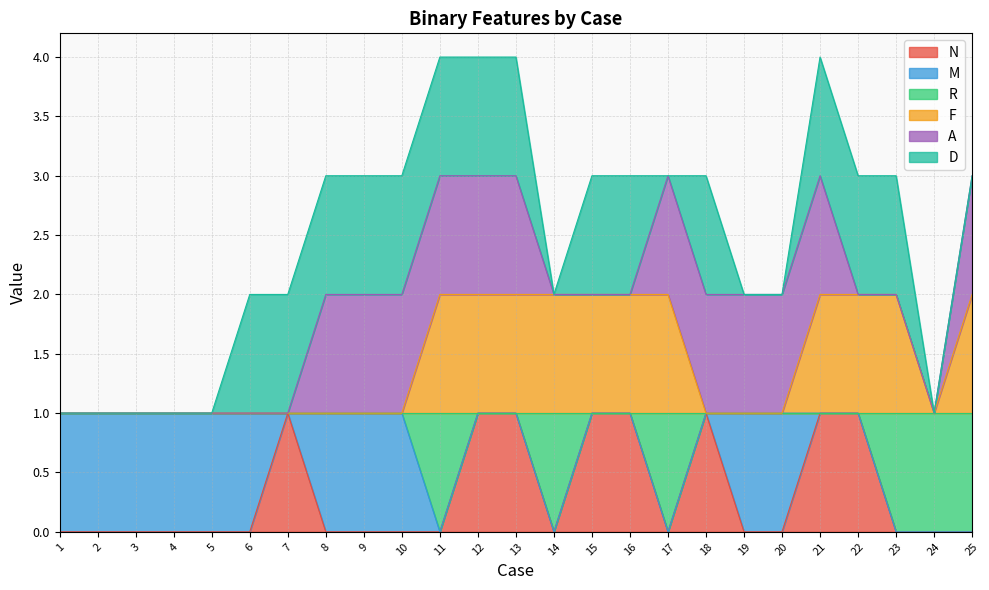

True or false: N has a value of 0 at 2.

True